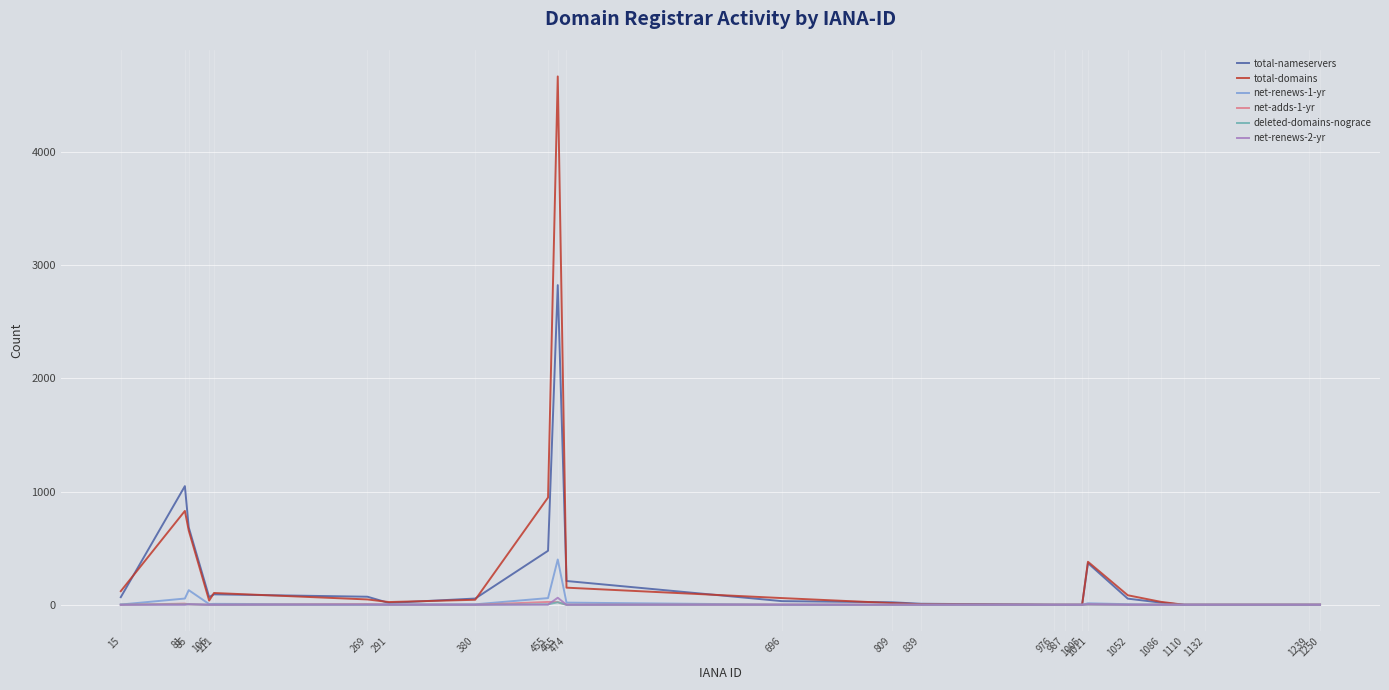

What is the maximum value shown in the chart?

4668